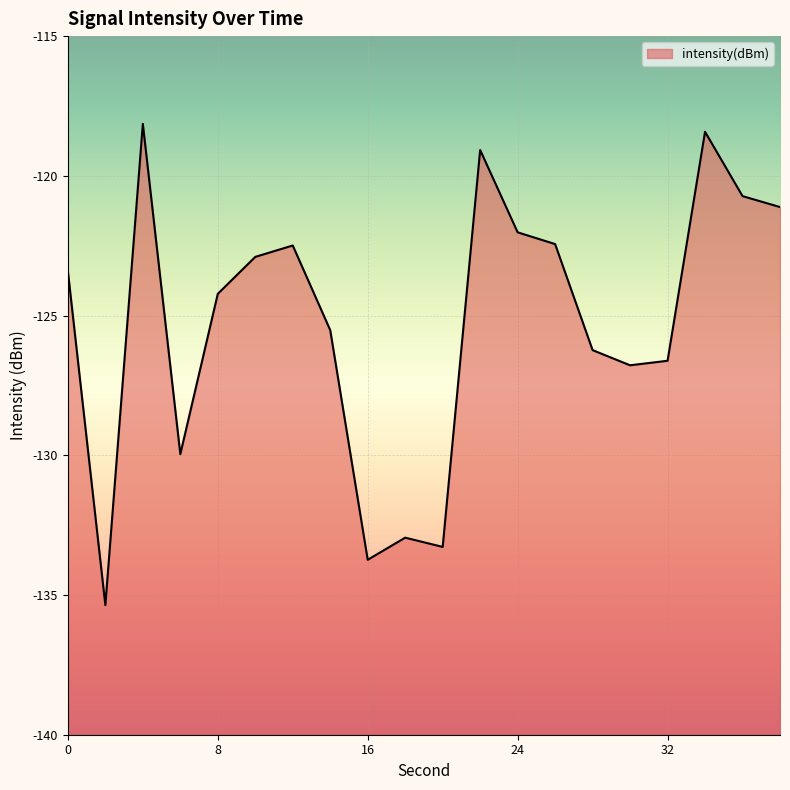

What is the average value?

-125.3